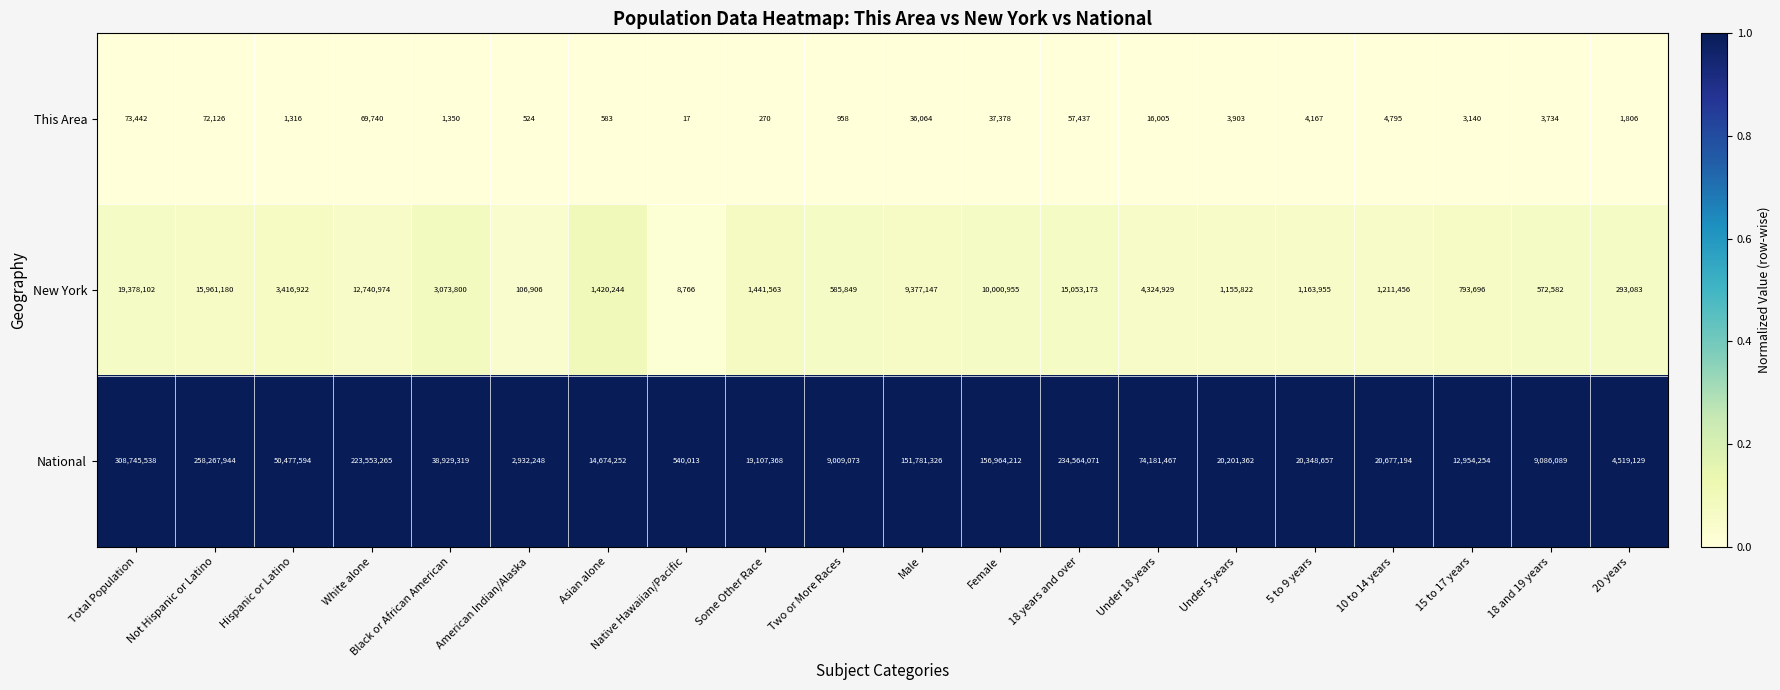

Which series has the largest total across all categories?

National